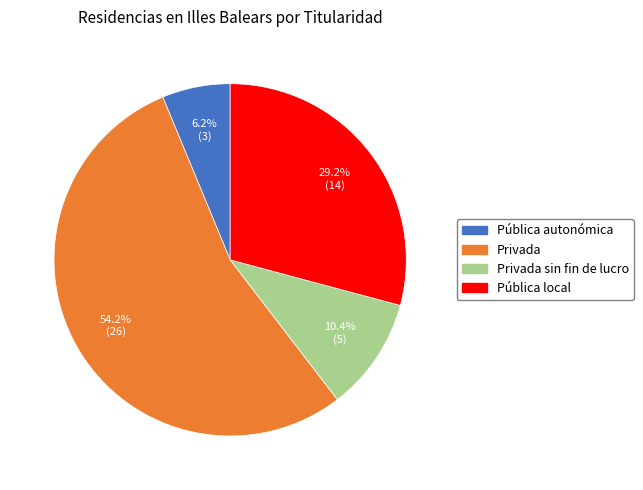

Is there a majority slice in this chart?

Yes